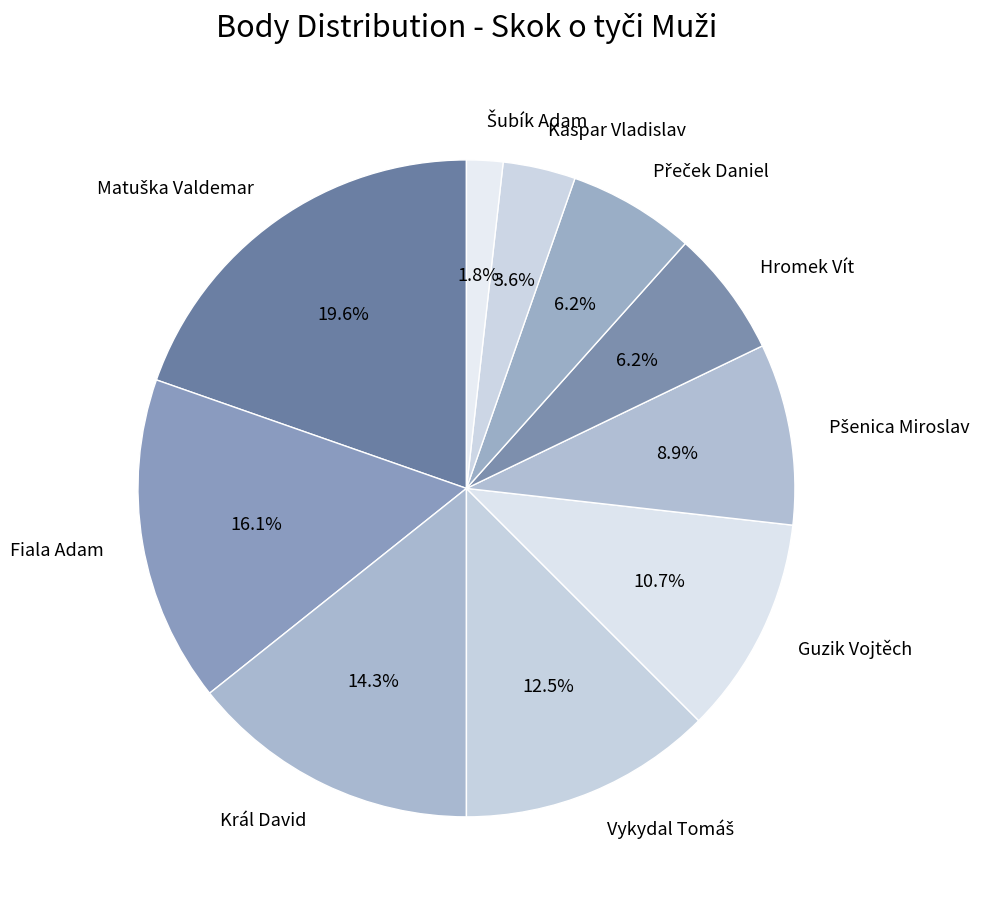

How much of the chart is everything except Fiala Adam?

83.9%